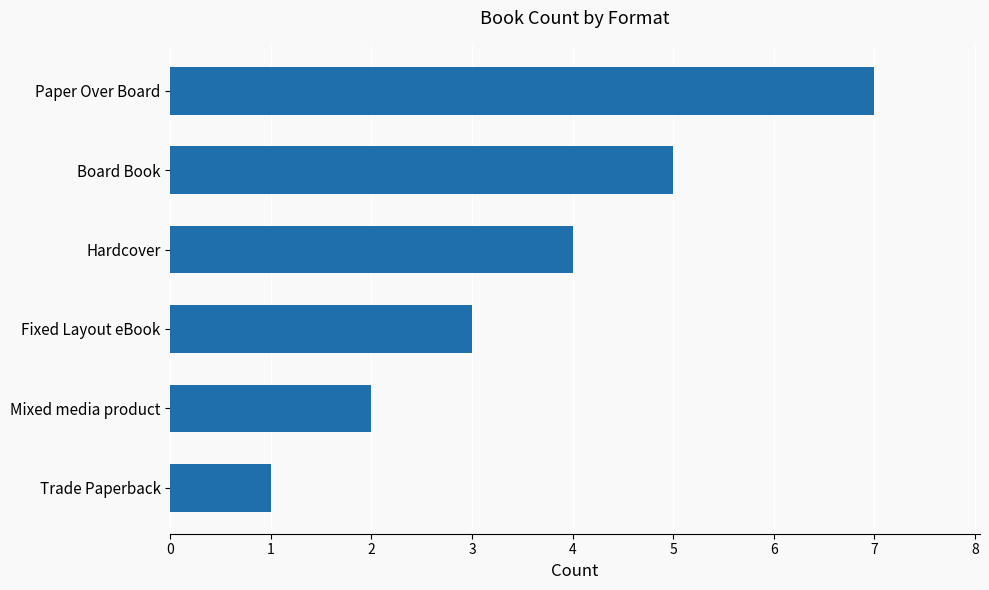

Count the number of data series in this chart.

1